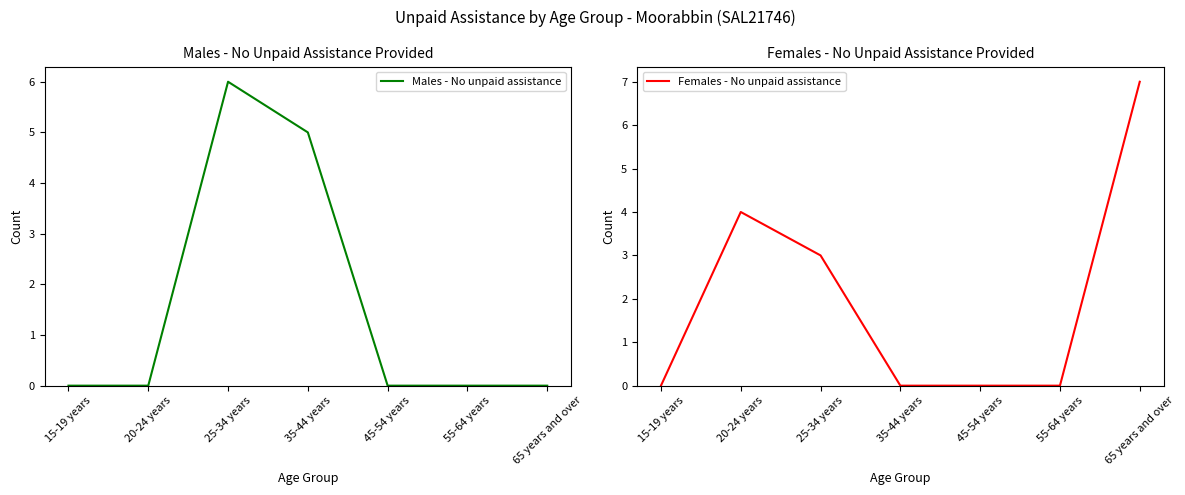

Where do Females - No unpaid assistance and Males - No unpaid assistance first cross each other?

20-24 years and 25-34 years